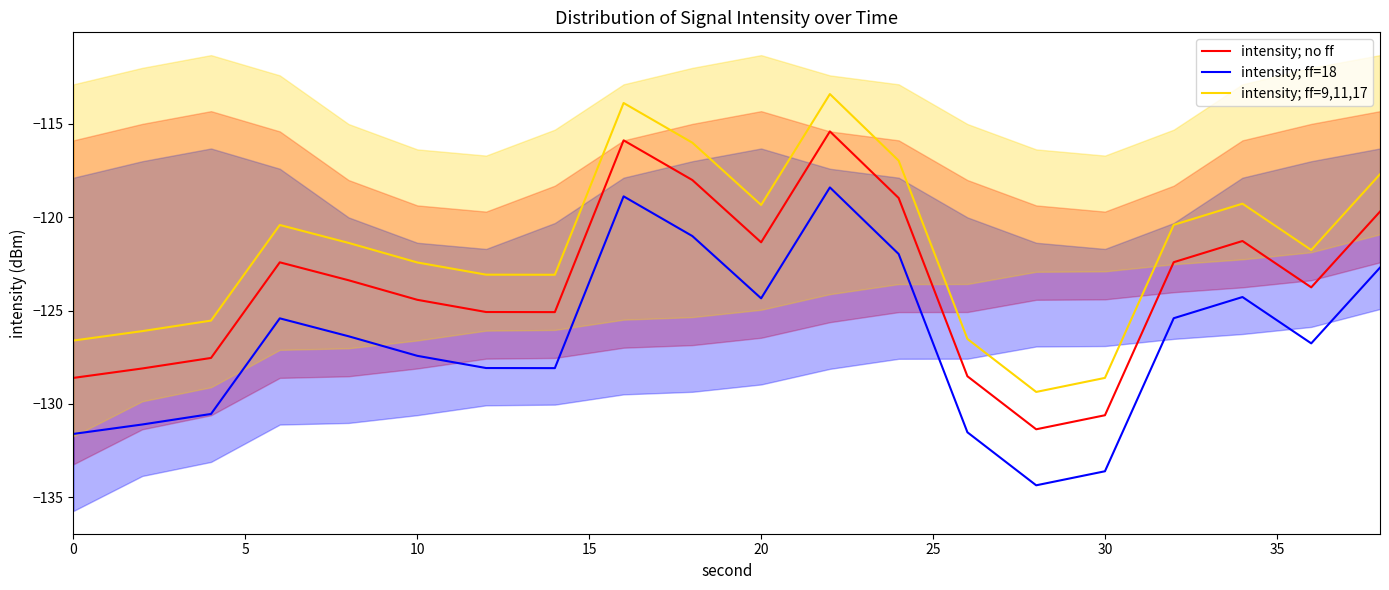

How many categories are shown in the chart?

20